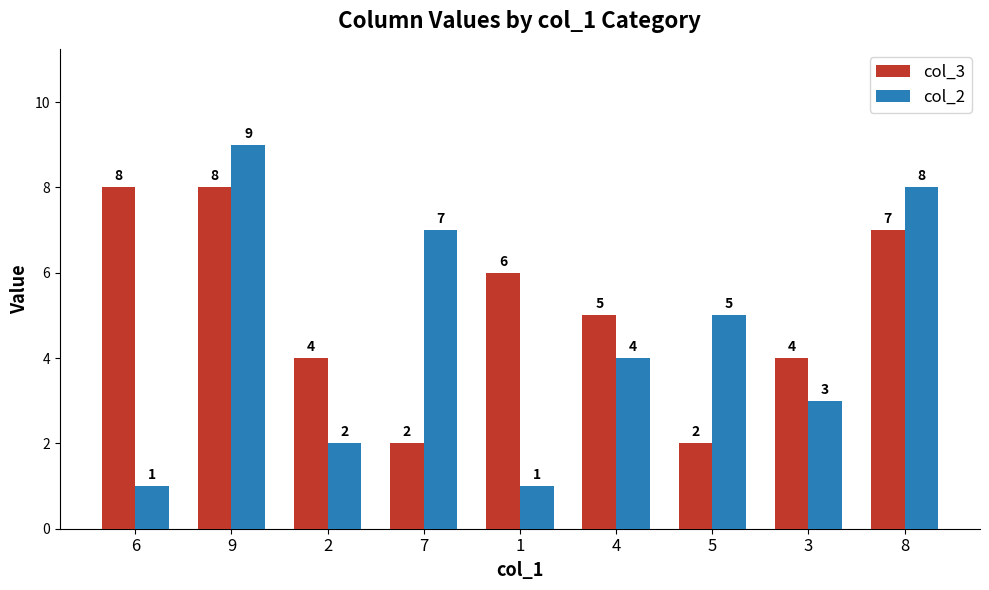

Reading left to right, transcribe all the data shown in this chart.

col_3: 8	8	4	2	6	5	2	4	7
col_2: 1	9	2	7	1	4	5	3	8